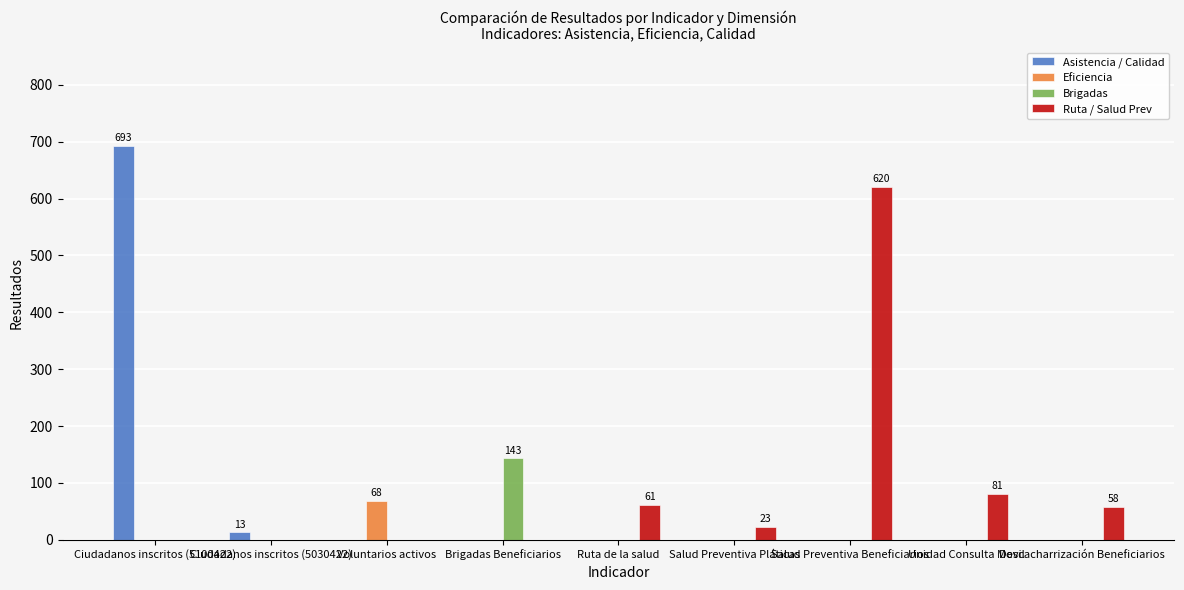

Is it true that Asistencia / Calidad equals 13 at Ciudadanos inscritos (5030422)?

True